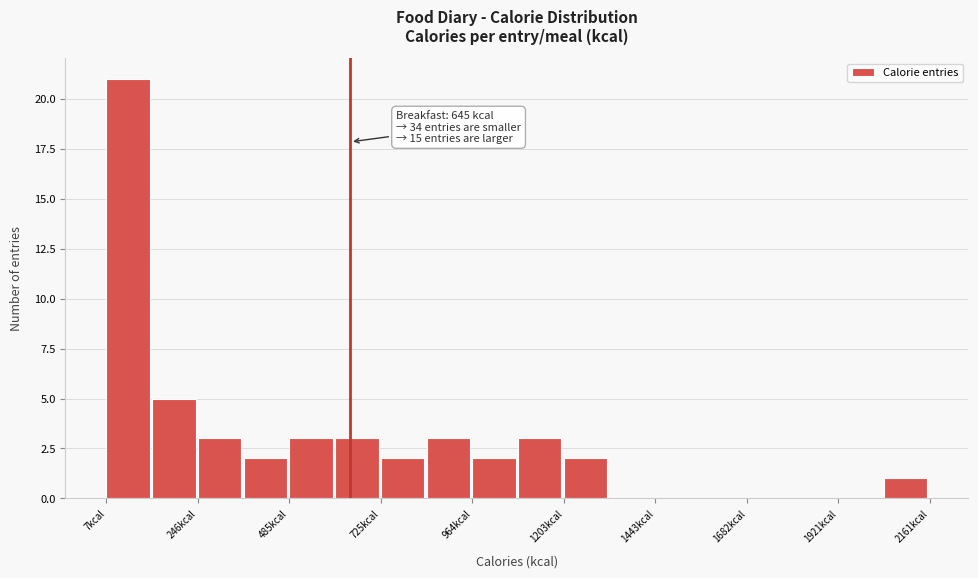

Read against the x-axis, roughly where is the centre of the tallest bar?

50